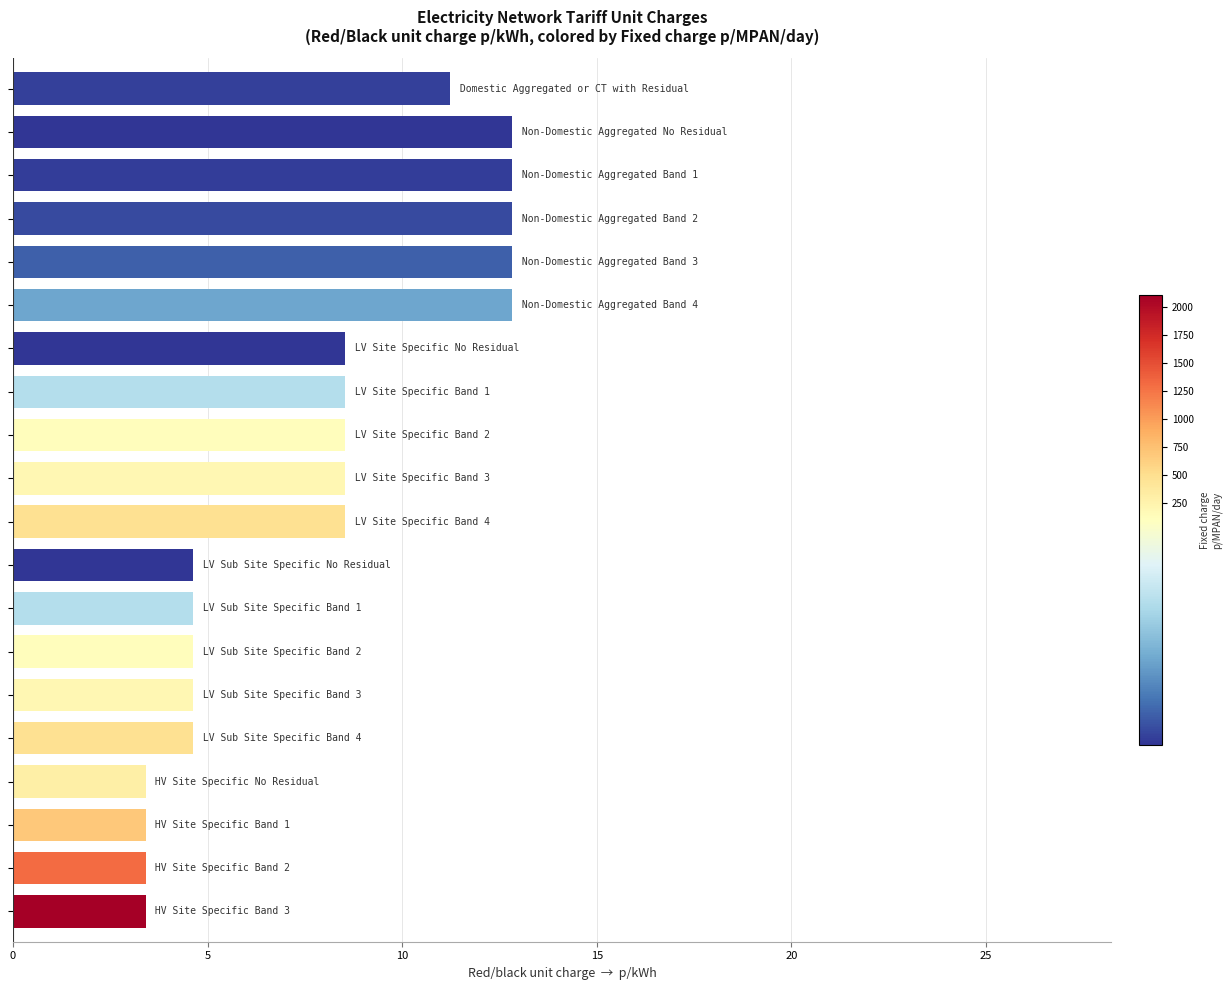

What is the difference between the maximum and minimum values?

9.4